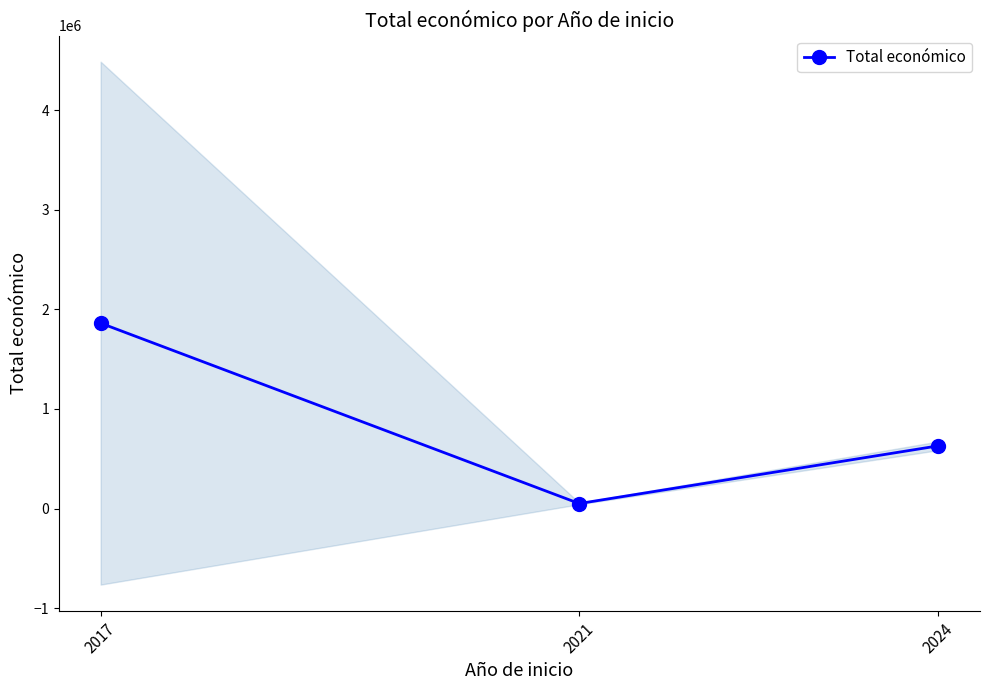

What is the value of the 1st point from the left?

1861467.3